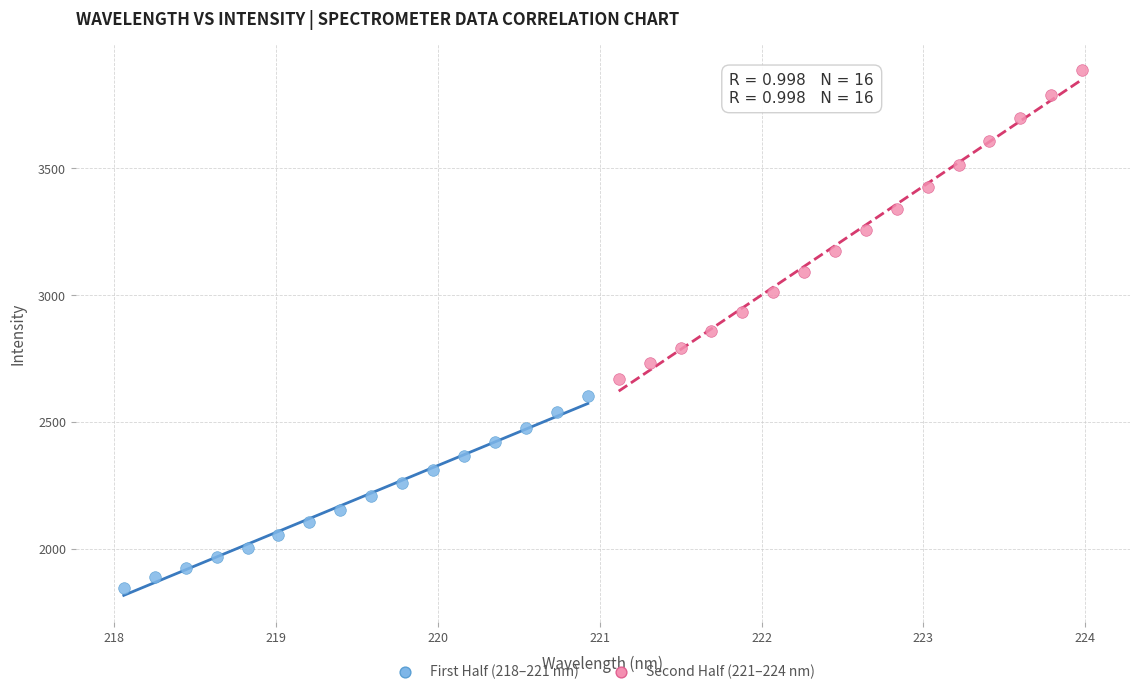

Which series reaches the maximum Y coordinate?

Second Half (221–224 nm)